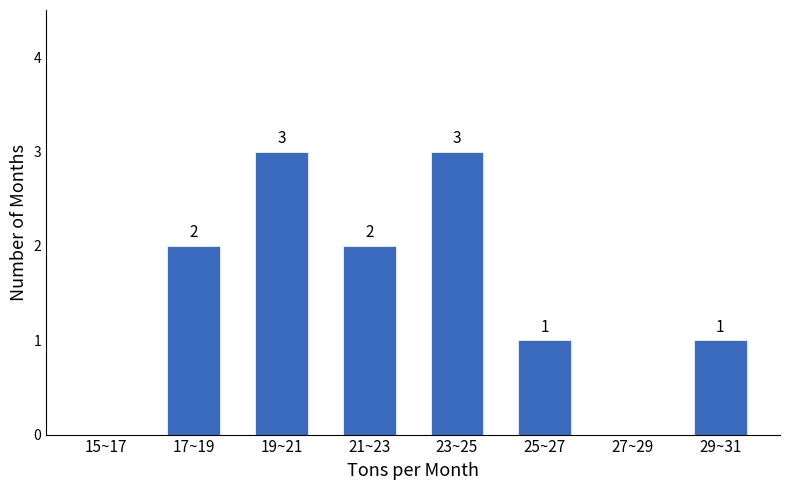

Reading left to right, extract all data points from this chart.

15~17=0	17~19=2	19~21=3	21~23=2	23~25=3	25~27=1	27~29=0	29~31=1